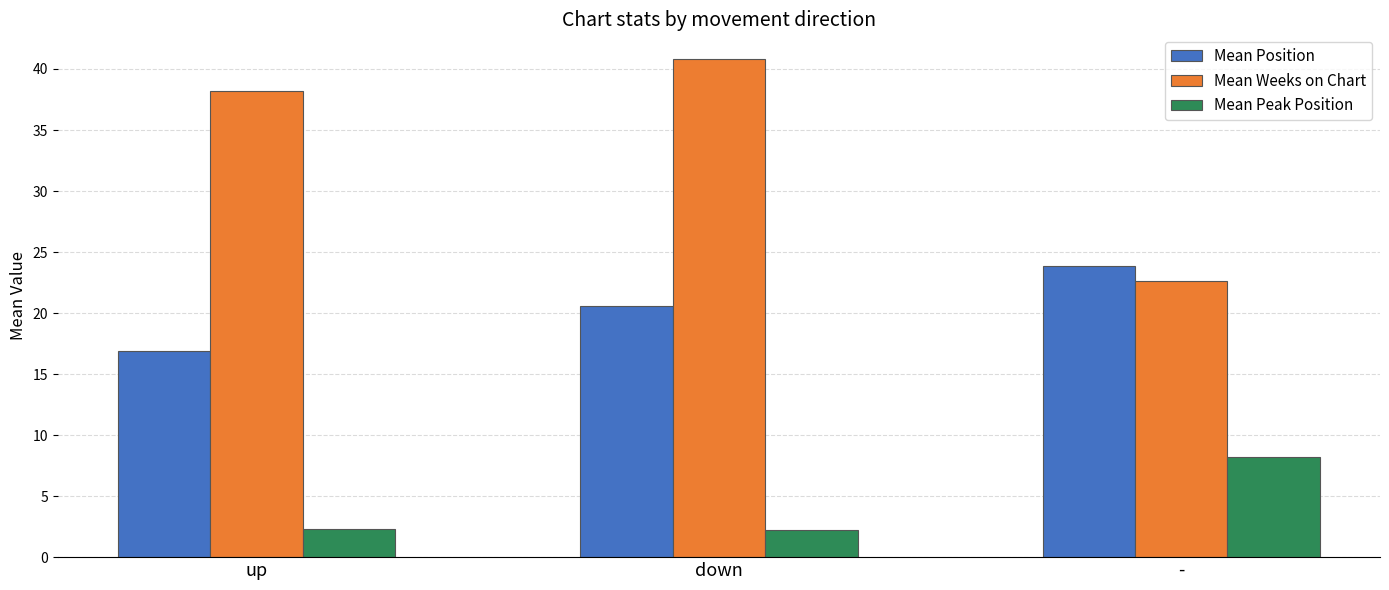

True or false: Mean Position has a value of 5.0 at up.

False